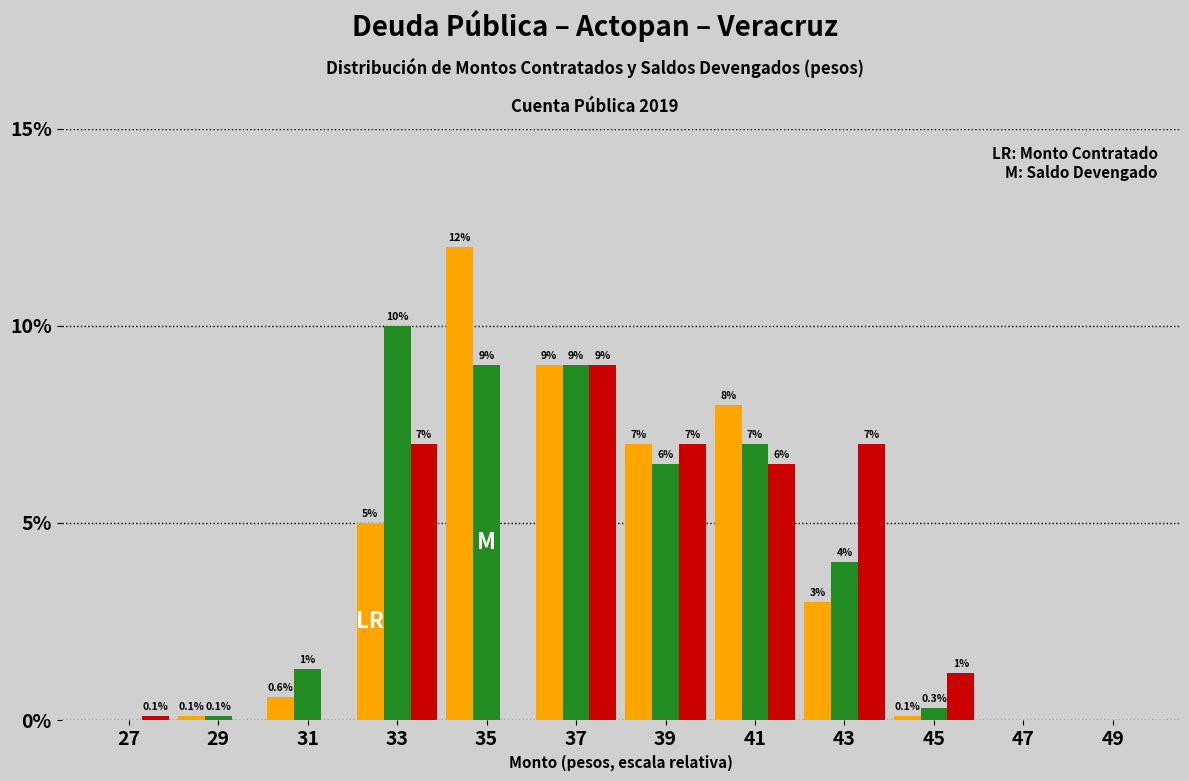

At which category does the chart reach its peak across all series?

35